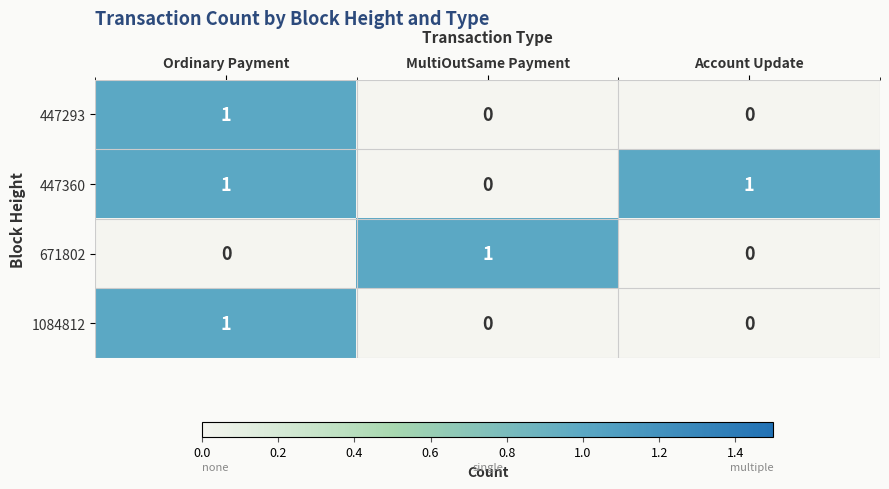

Reading left to right, transcribe all the data shown in this chart.

447293: 1	0	0
447360: 1	0	1
671802: 0	1	0
1084812: 1	0	0